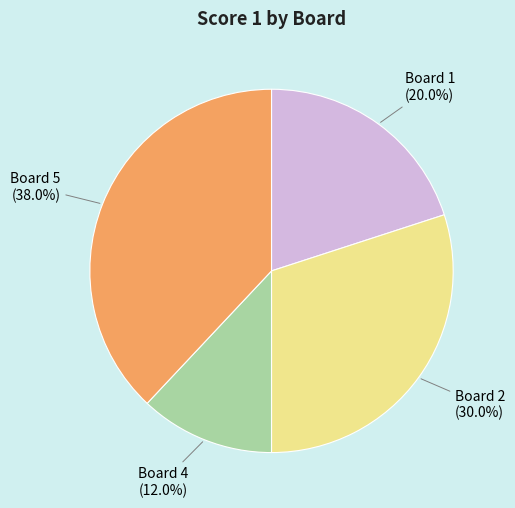

Is there any slice that represents more than half of the pie?

No